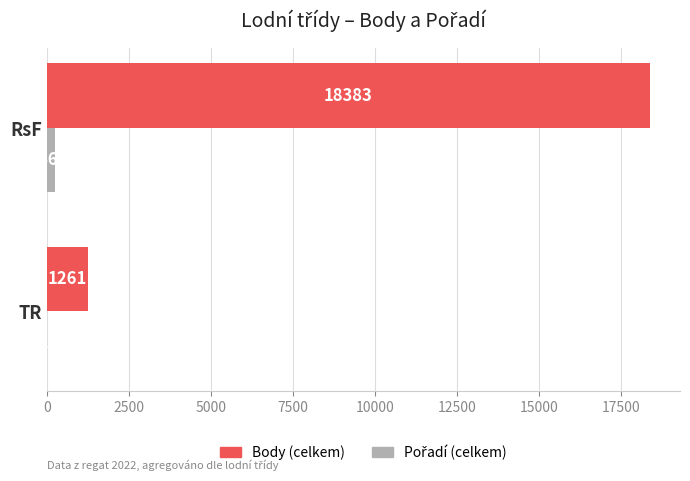

What value does the Body (celkem) series have at RsF?

18383